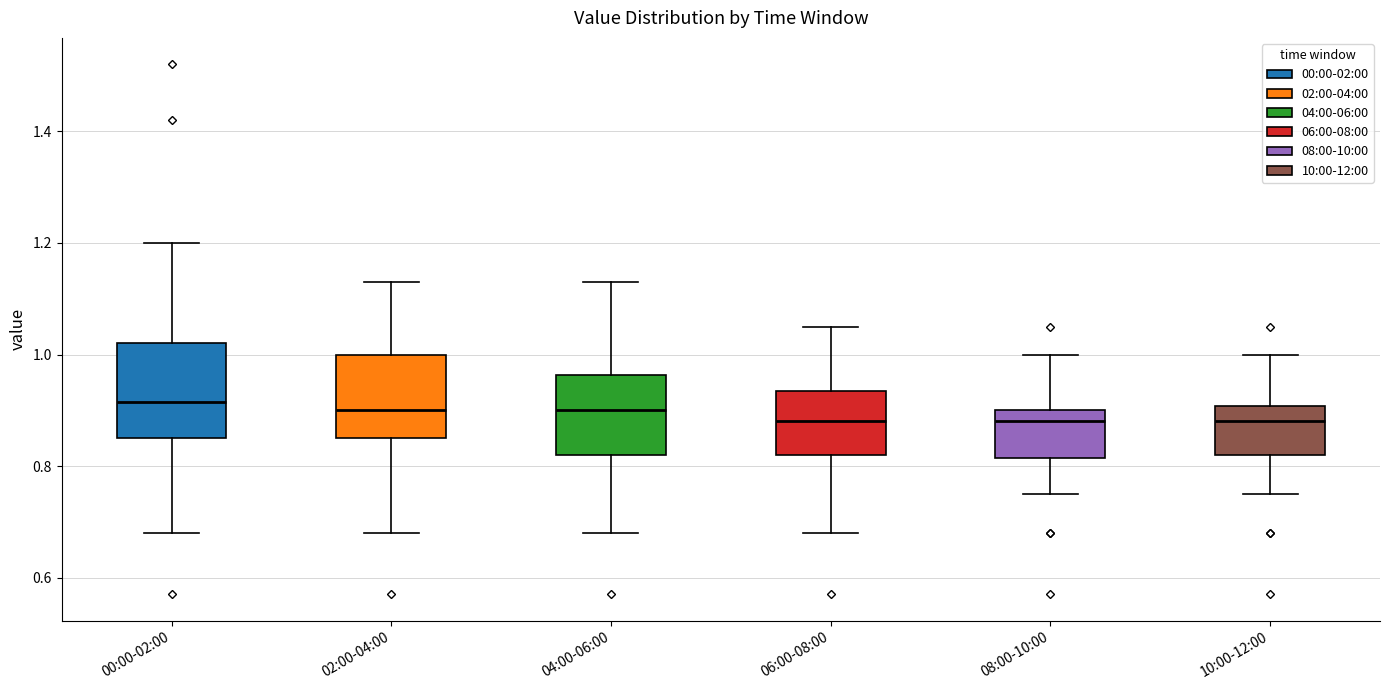

Which box is the tallest, from its lower edge to its upper edge?

00:00-02:00